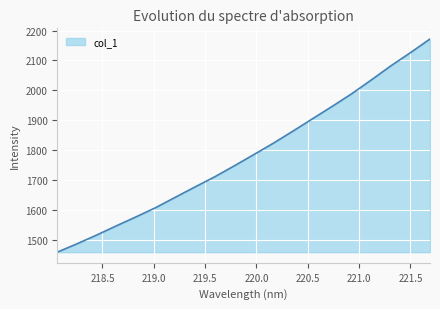

What is the difference between the maximum and minimum values?

711.8